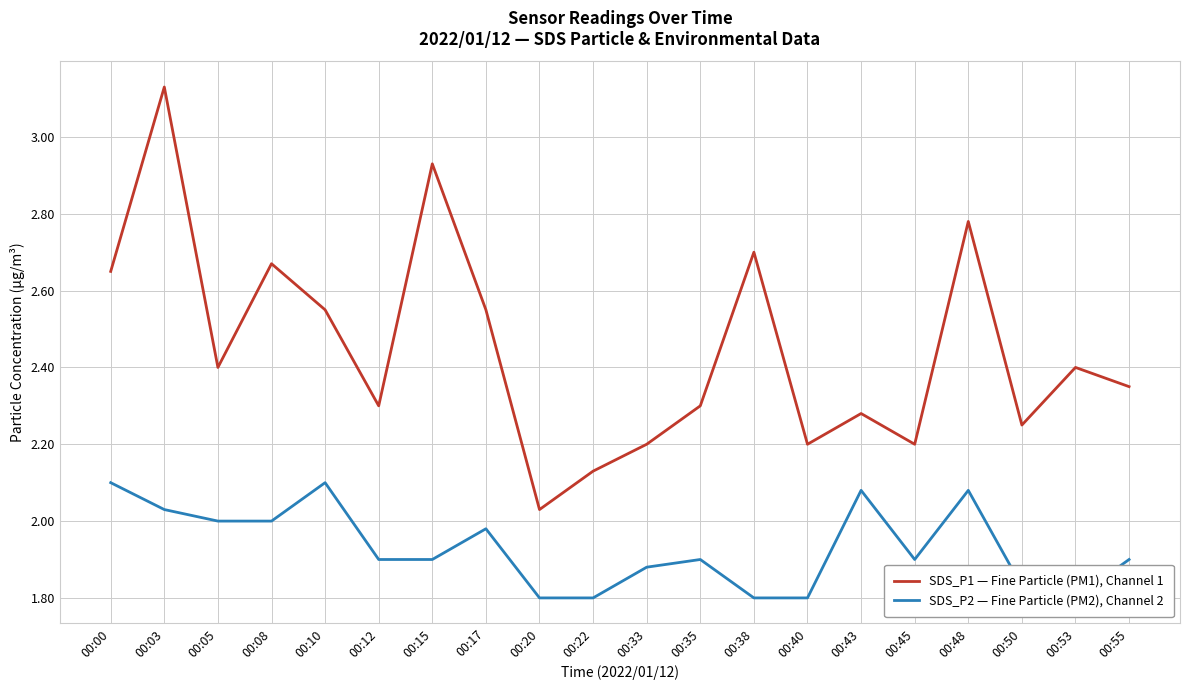

Reading left to right, list all the values displayed in this chart.

SDS_P1 — Fine Particle (PM1), Channel 1: 00:00=2.6	00:03=3.1	00:05=2.4	00:08=2.7	00:10=2.5	00:12=2.3	00:15=2.9	00:17=2.5	00:20=2.0	00:22=2.1	00:33=2.2	00:35=2.3	00:38=2.7	00:40=2.2	00:43=2.3	00:45=2.2	00:48=2.8	00:50=2.2	00:53=2.4	00:55=2.4
SDS_P2 — Fine Particle (PM2), Channel 2: 00:00=2.1	00:03=2.0	00:05=2.0	00:08=2.0	00:10=2.1	00:12=1.9	00:15=1.9	00:17=2.0	00:20=1.8	00:22=1.8	00:33=1.9	00:35=1.9	00:38=1.8	00:40=1.8	00:43=2.1	00:45=1.9	00:48=2.1	00:50=1.8	00:53=1.8	00:55=1.9